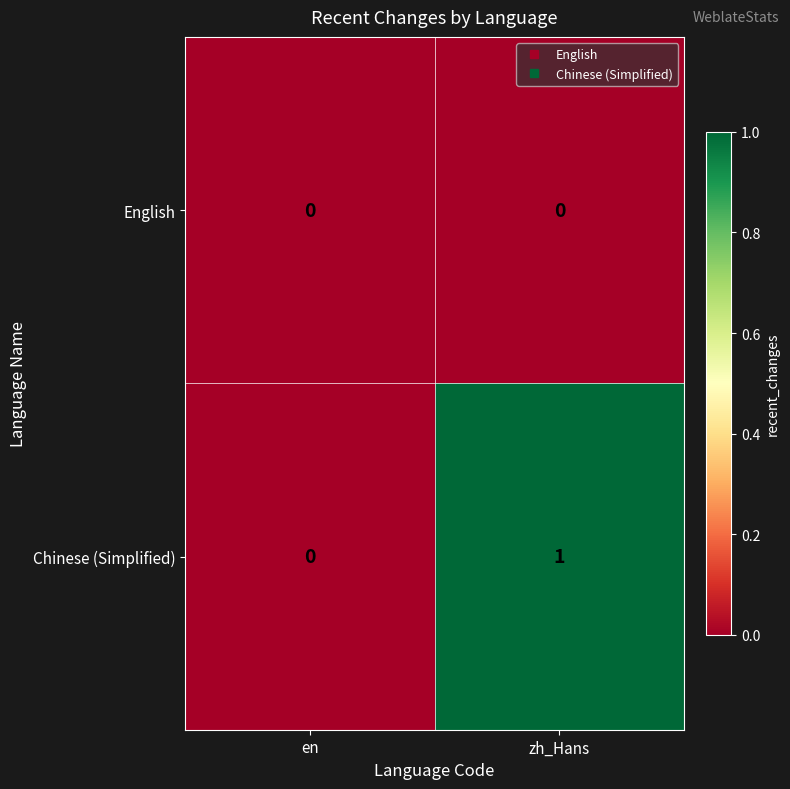

Between en and zh_Hans, which series saw the biggest shift?

Chinese (Simplified)